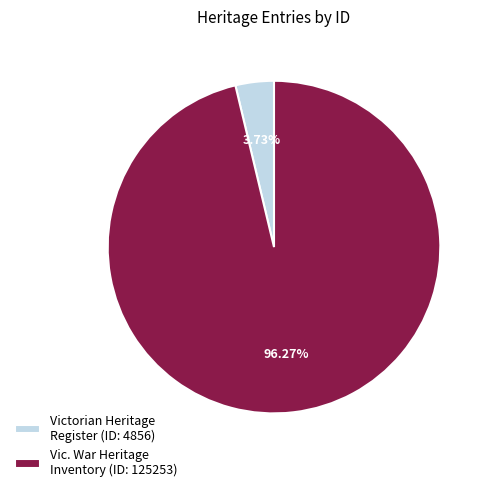

Rank the categories by value from lowest to highest.

Victorian Heritage Register (ID: 4856), Vic. War Heritage Inventory (ID: 125253)